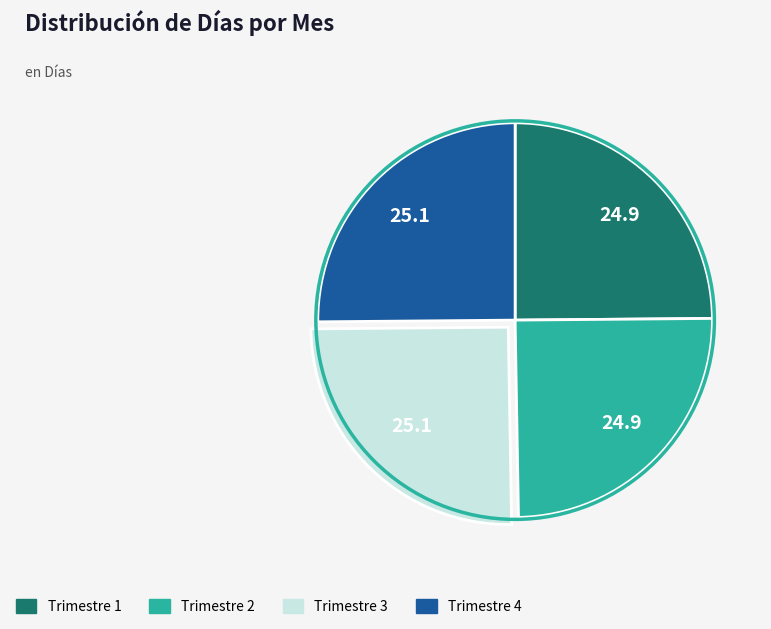

Is there a majority slice in this chart?

No